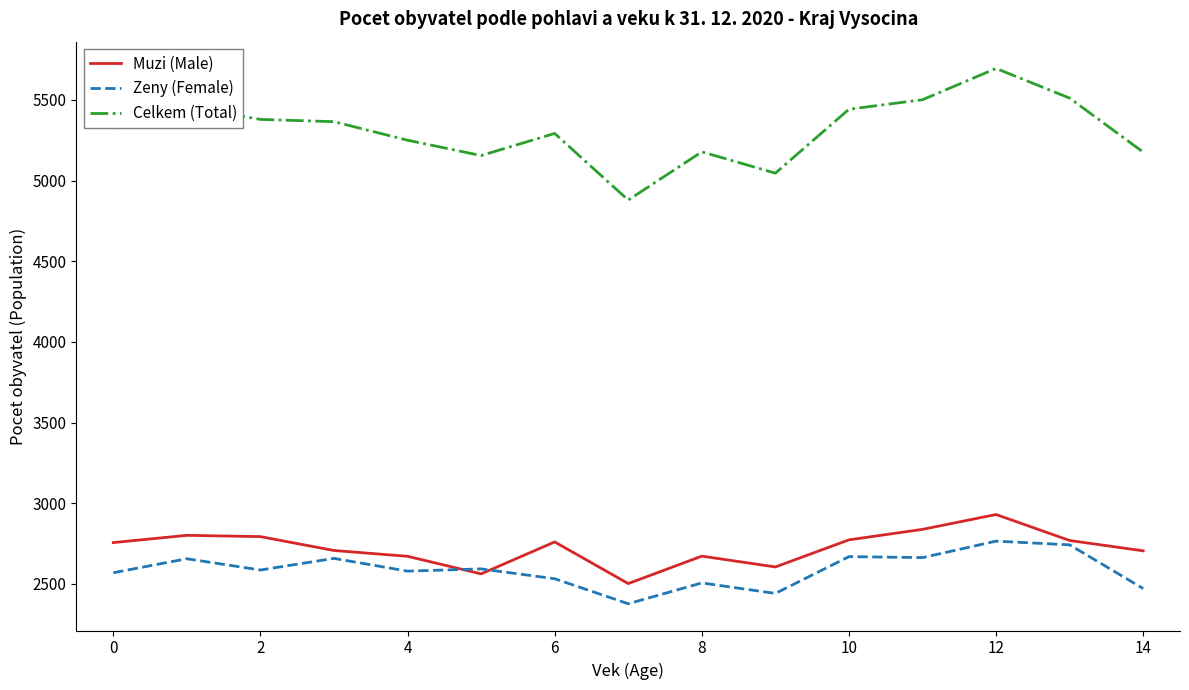

What is the minimum value for Zeny (Female)?

2377